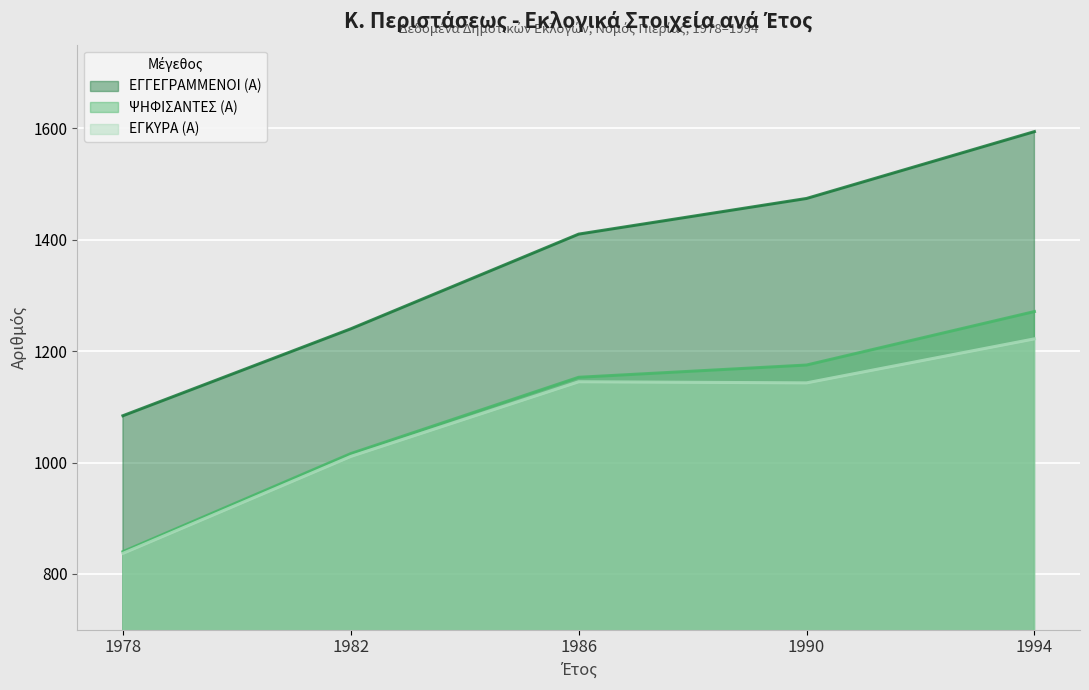

At which label is ΨΗΦΙΣΑΝΤΕΣ (Α) closest to 1055?

1982